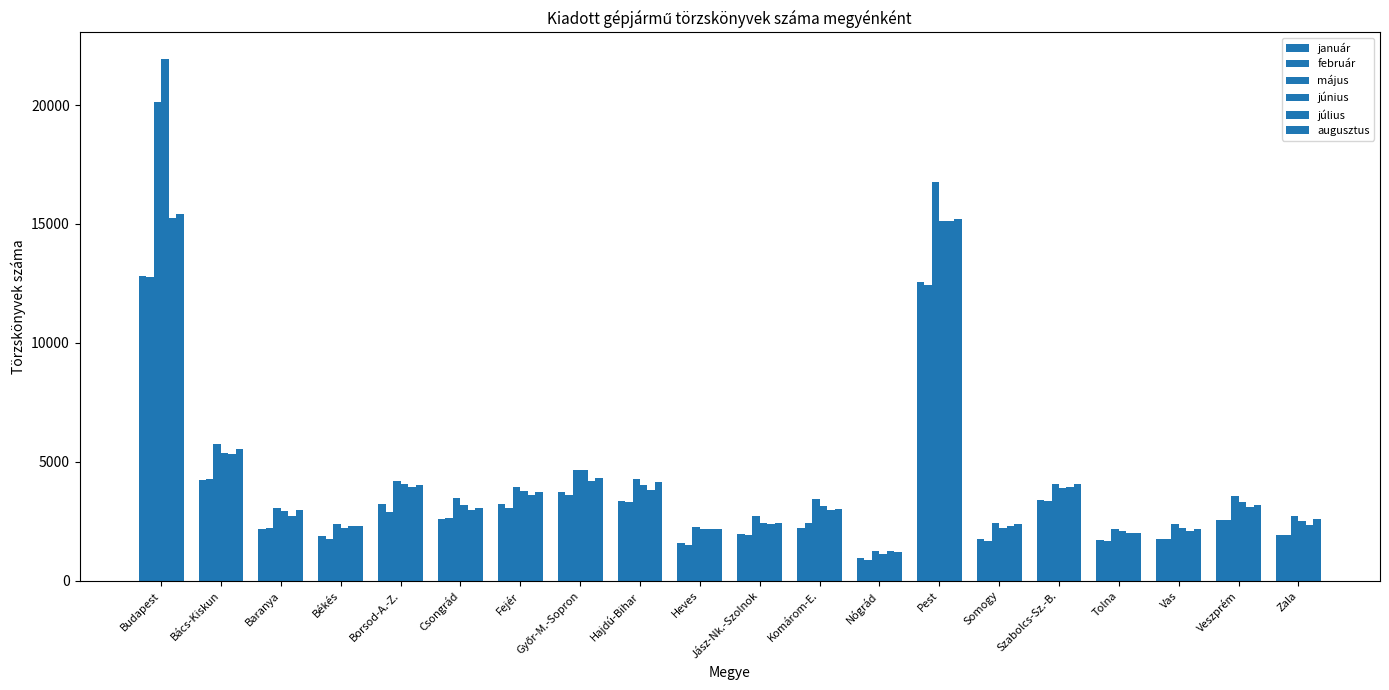

Does the chart contain stacked bars?

No